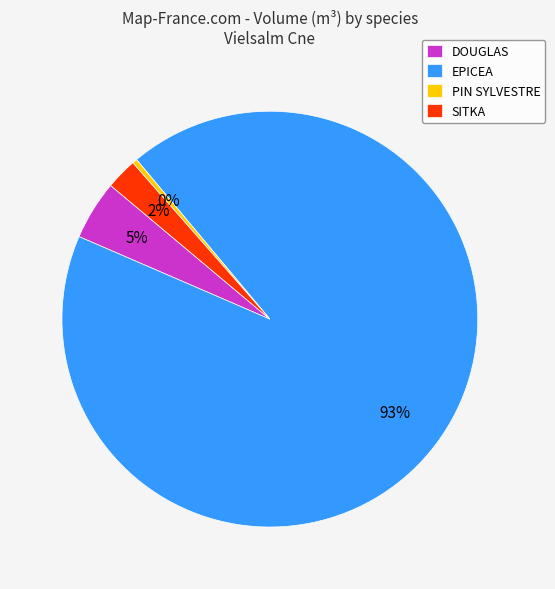

Between EPICEA and PIN SYLVESTRE, which is larger?

EPICEA